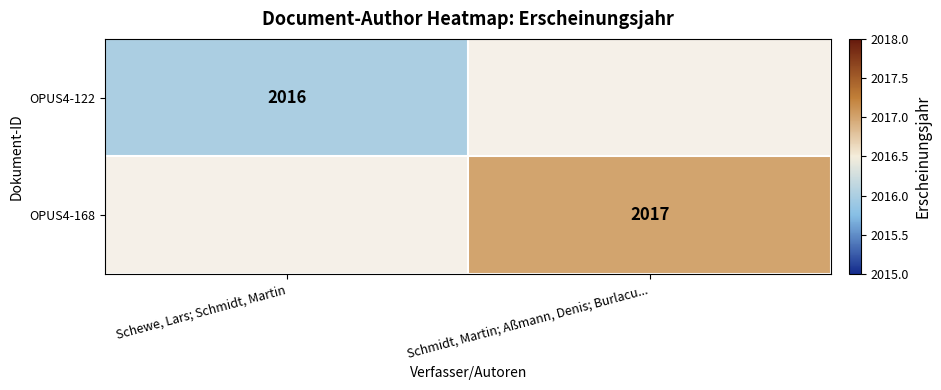

The value of OPUS4-168 at Schmidt, Martin; Aßmann, Denis; Burlacu... is 2017. True or false?

True